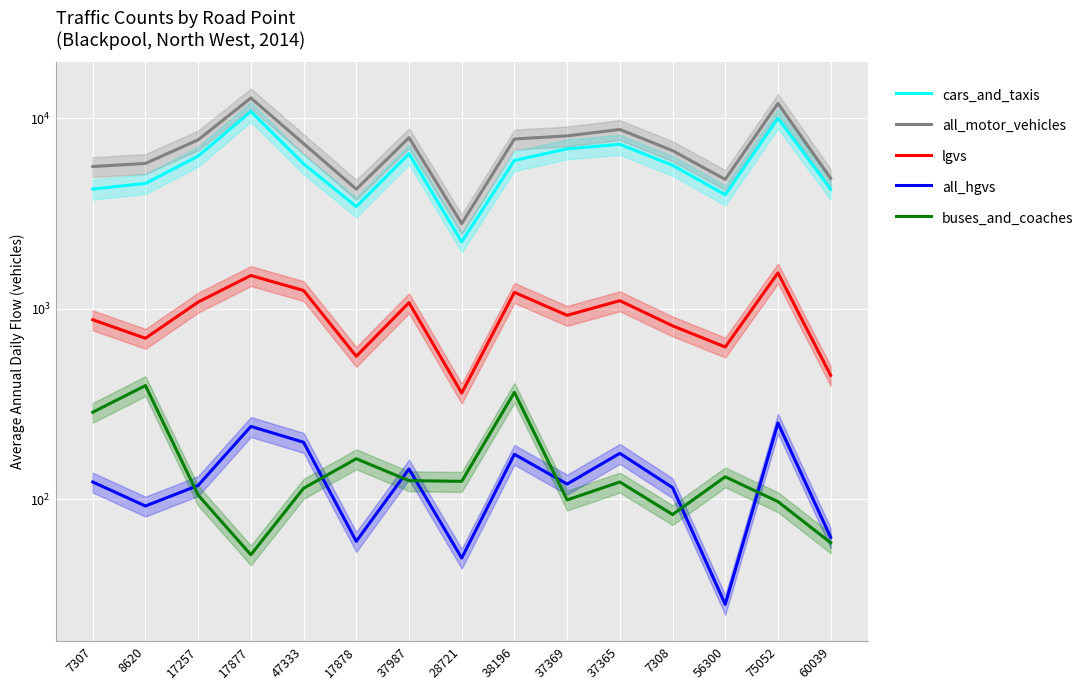

In all_motor_vehicles, how many points are higher than both neighbors (excluding endpoints)?

4